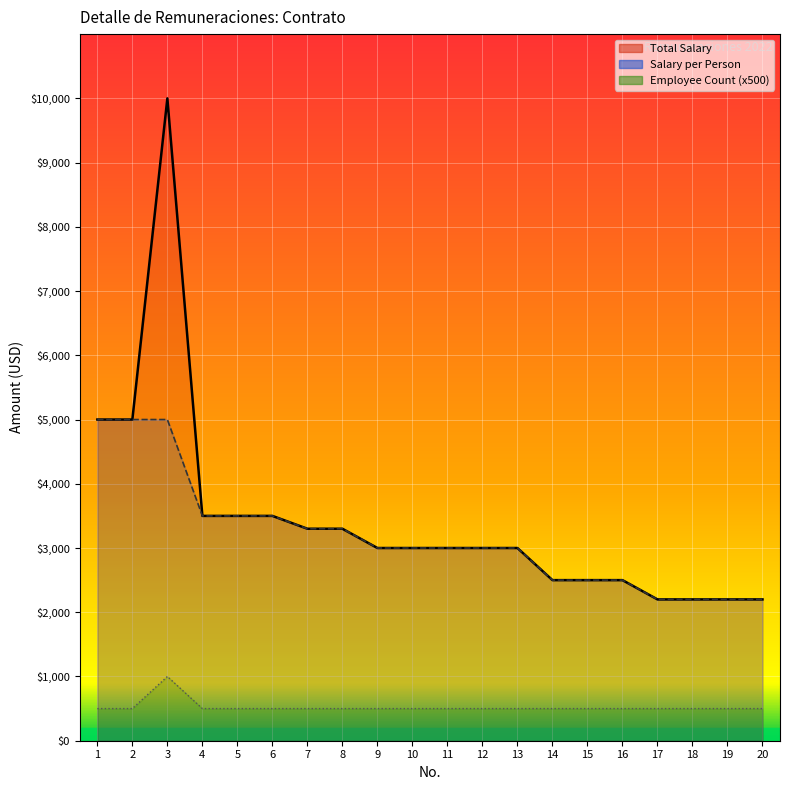

Where is Total Salary nearest to the value 6100?

1